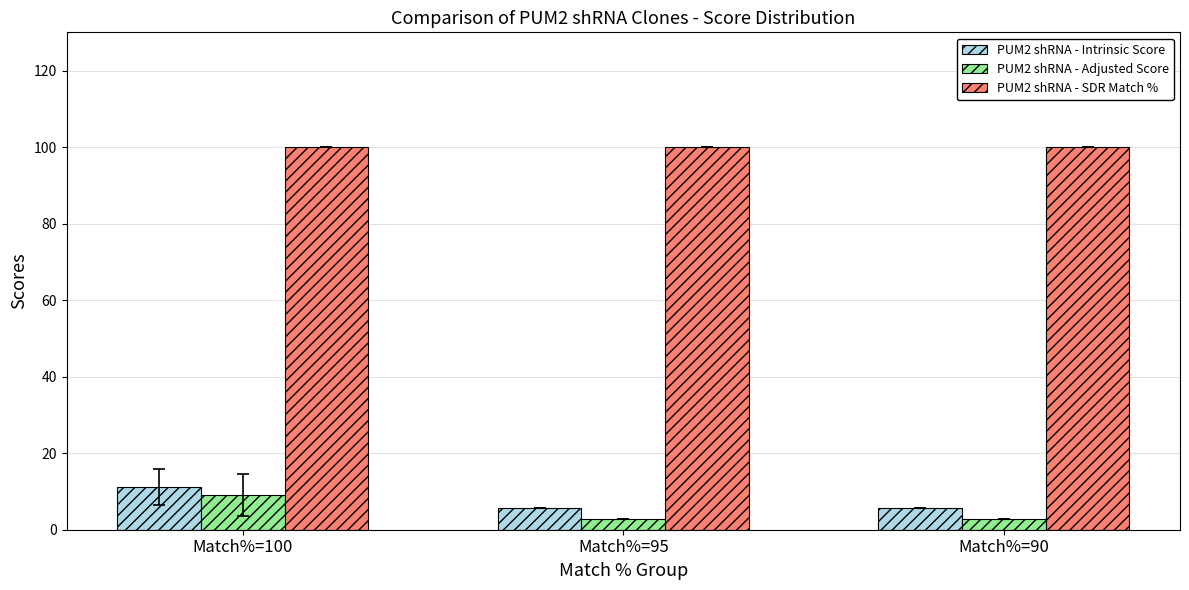

What is the lowest value of the PUM2 shRNA - Intrinsic Score series?

5.6